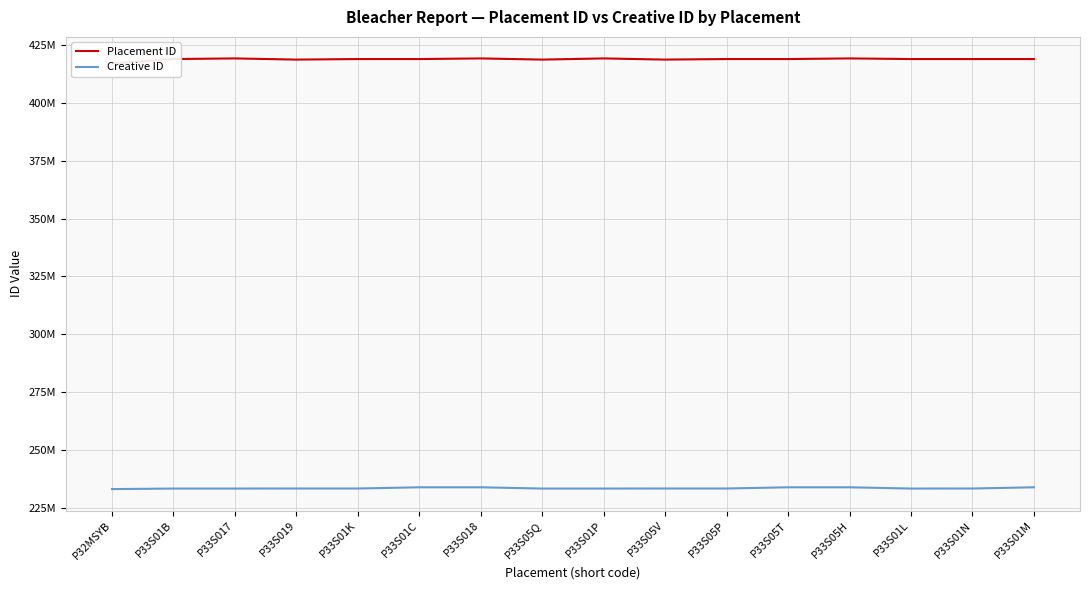

What is the value of the Placement ID point at the 1st from the left?

417162010